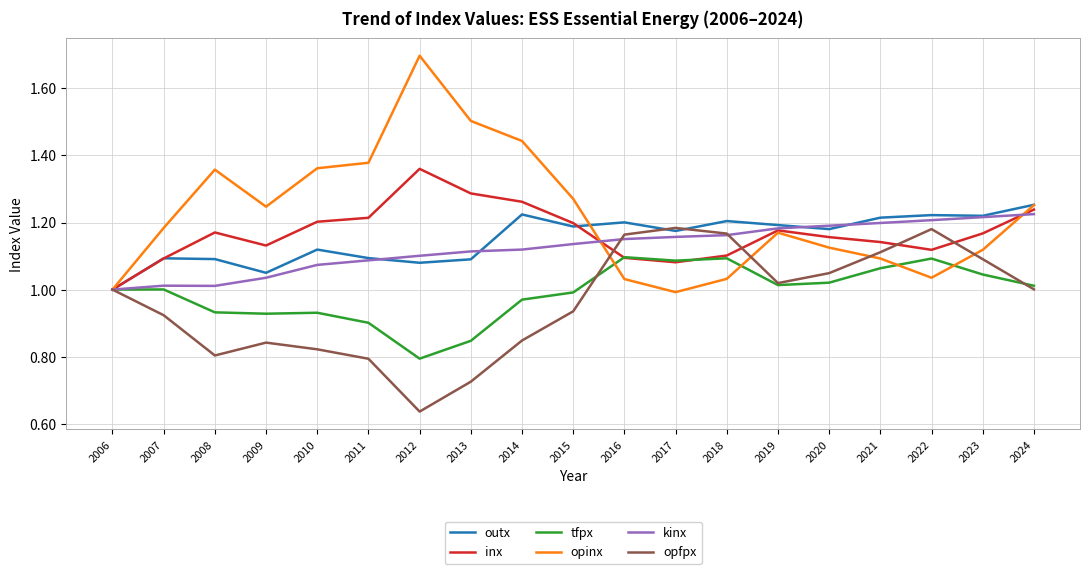

Count the number of data series in this chart.

6